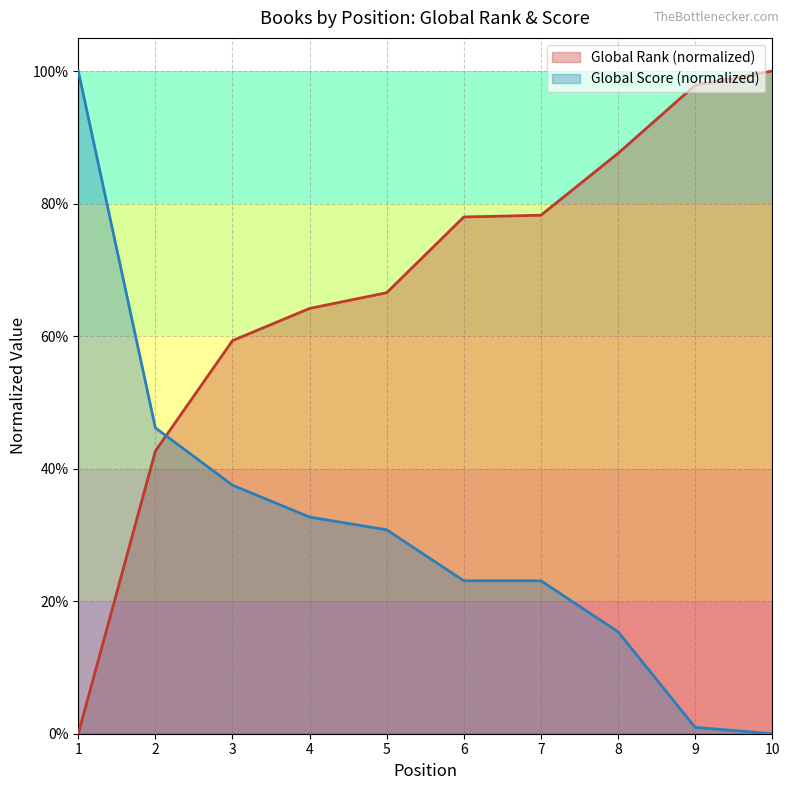

At which label does Global Score reach its minimum?

10